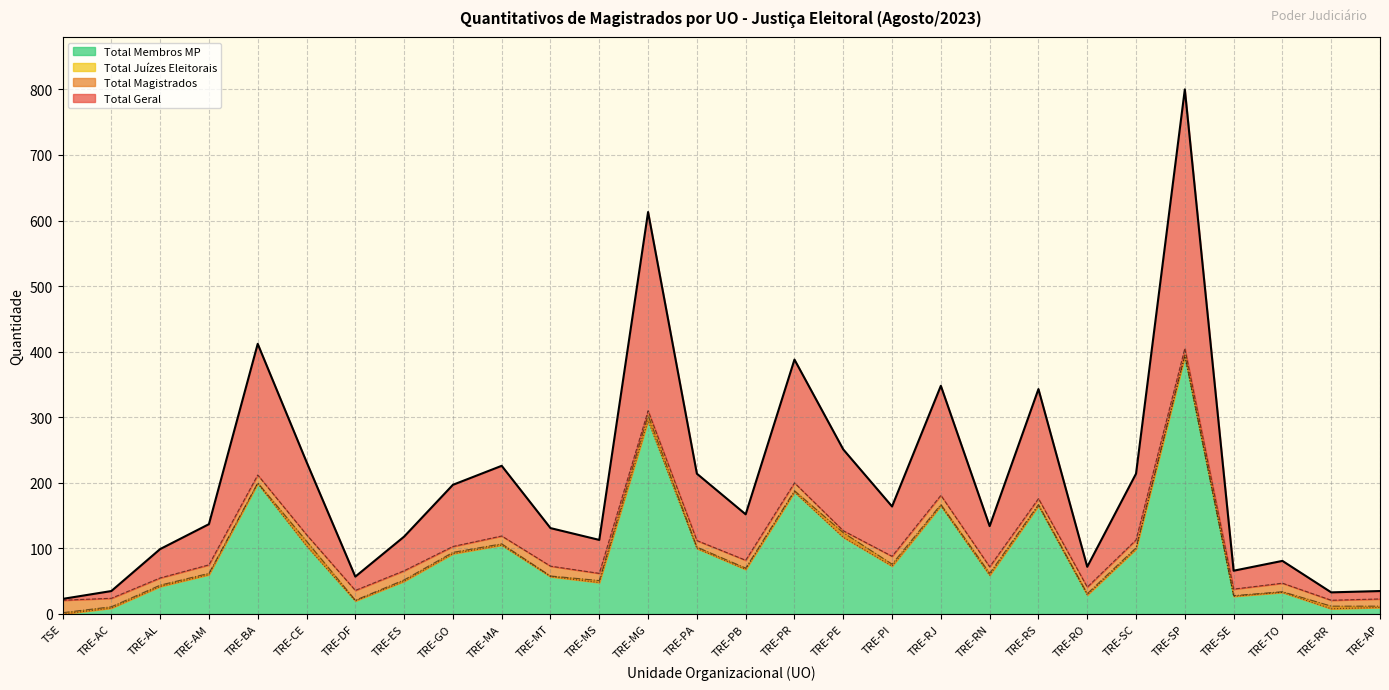

How many data points does each series have?

28